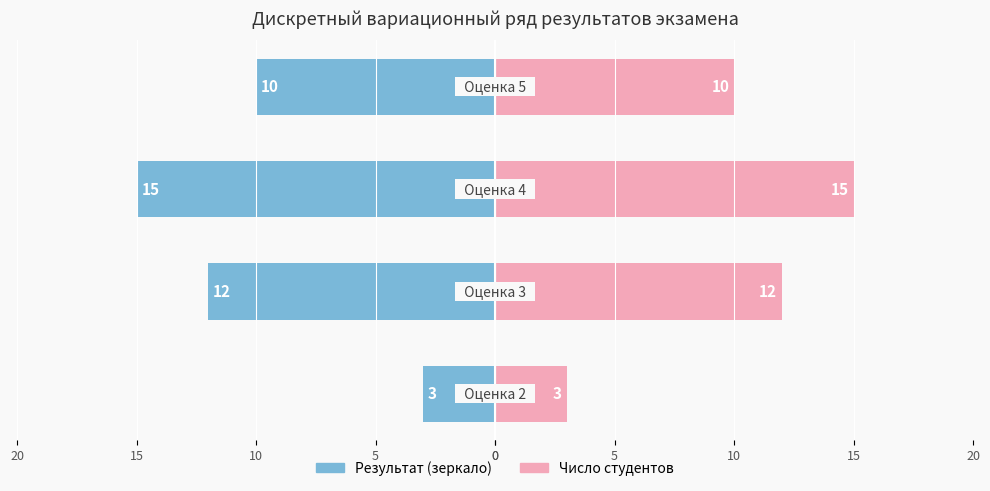

What is the value of the Число студентов (лево) bar at the 2nd from the left?

-12